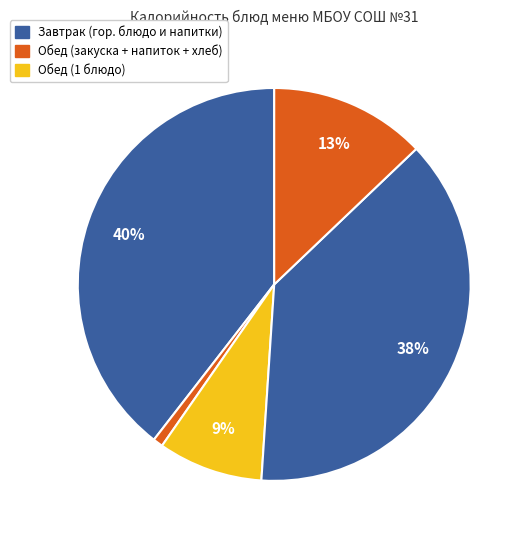

How many segments does this pie chart have?

5